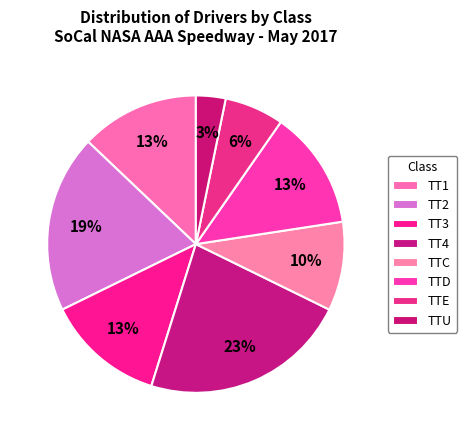

Count the number of slices in the pie.

8